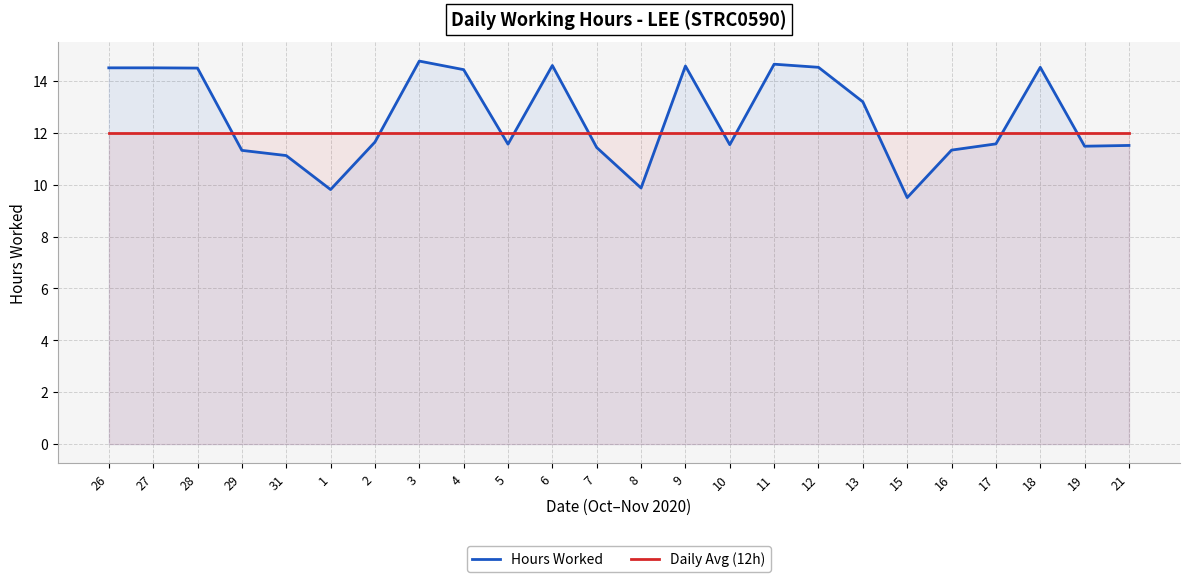

What is the label of the 4th point from the left?

29